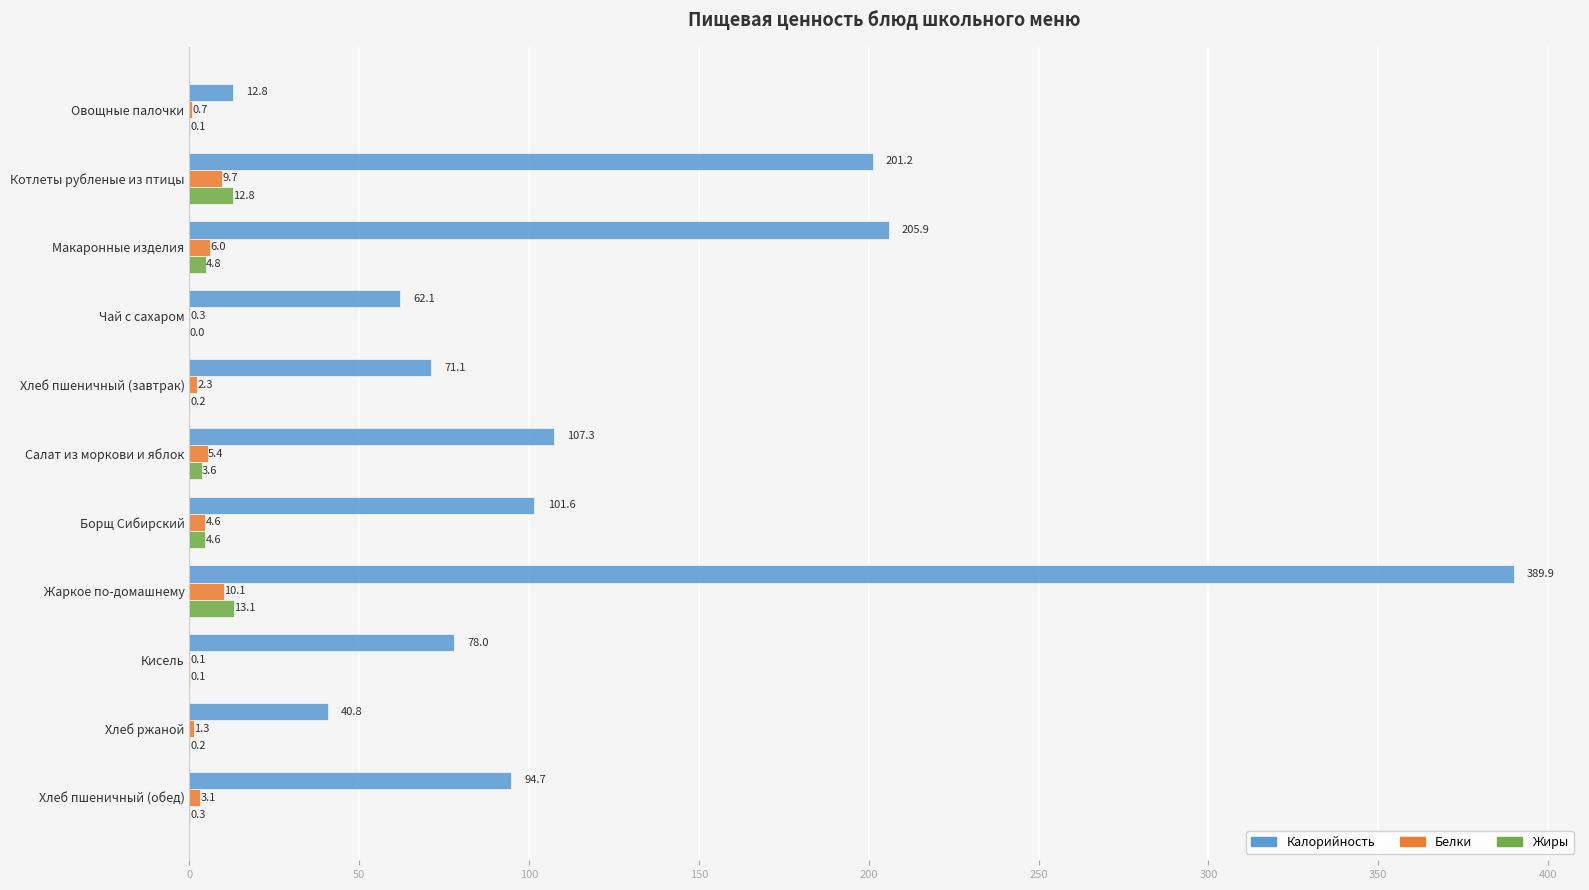

What is the sum of all Жиры values?

39.8